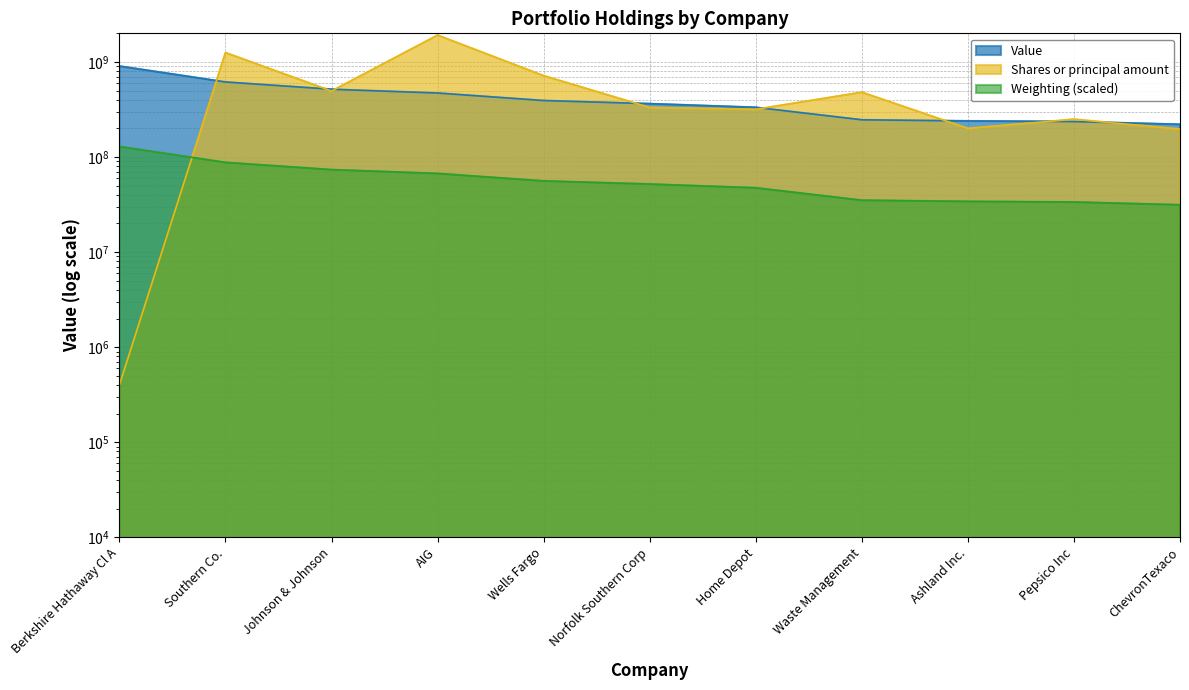

Is it true that Value equals 1186124391.6 at Berkshire Hathaway Cl A?

False